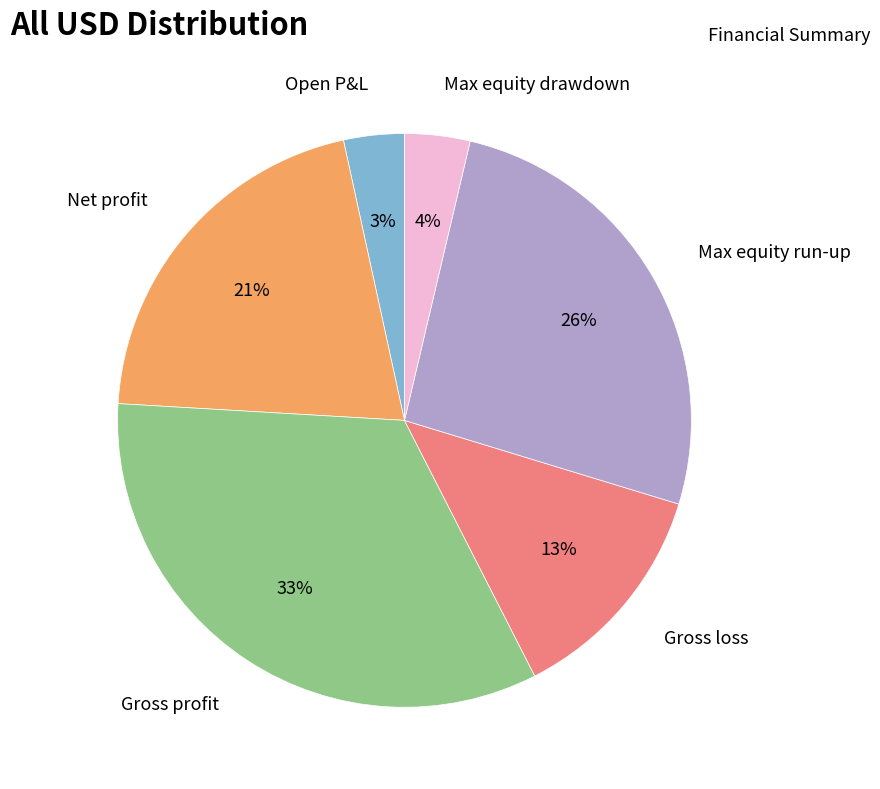

To the nearest percent, what is the difference between the largest and smallest slice percentages?

30%